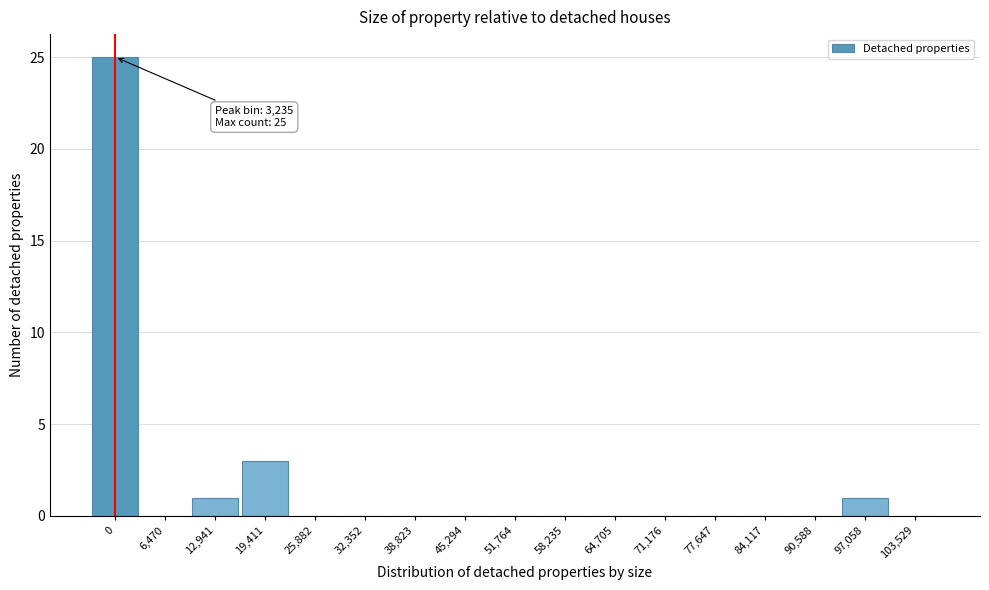

Reading left to right, extract all data points from this chart.

0=25	6,470=0	12,941=1	19,411=3	25,882=0	32,352=0	38,823=0	45,294=0	51,764=0	58,235=0	64,705=0	71,176=0	77,647=0	84,117=0	90,588=0	97,058=1	103,529=0